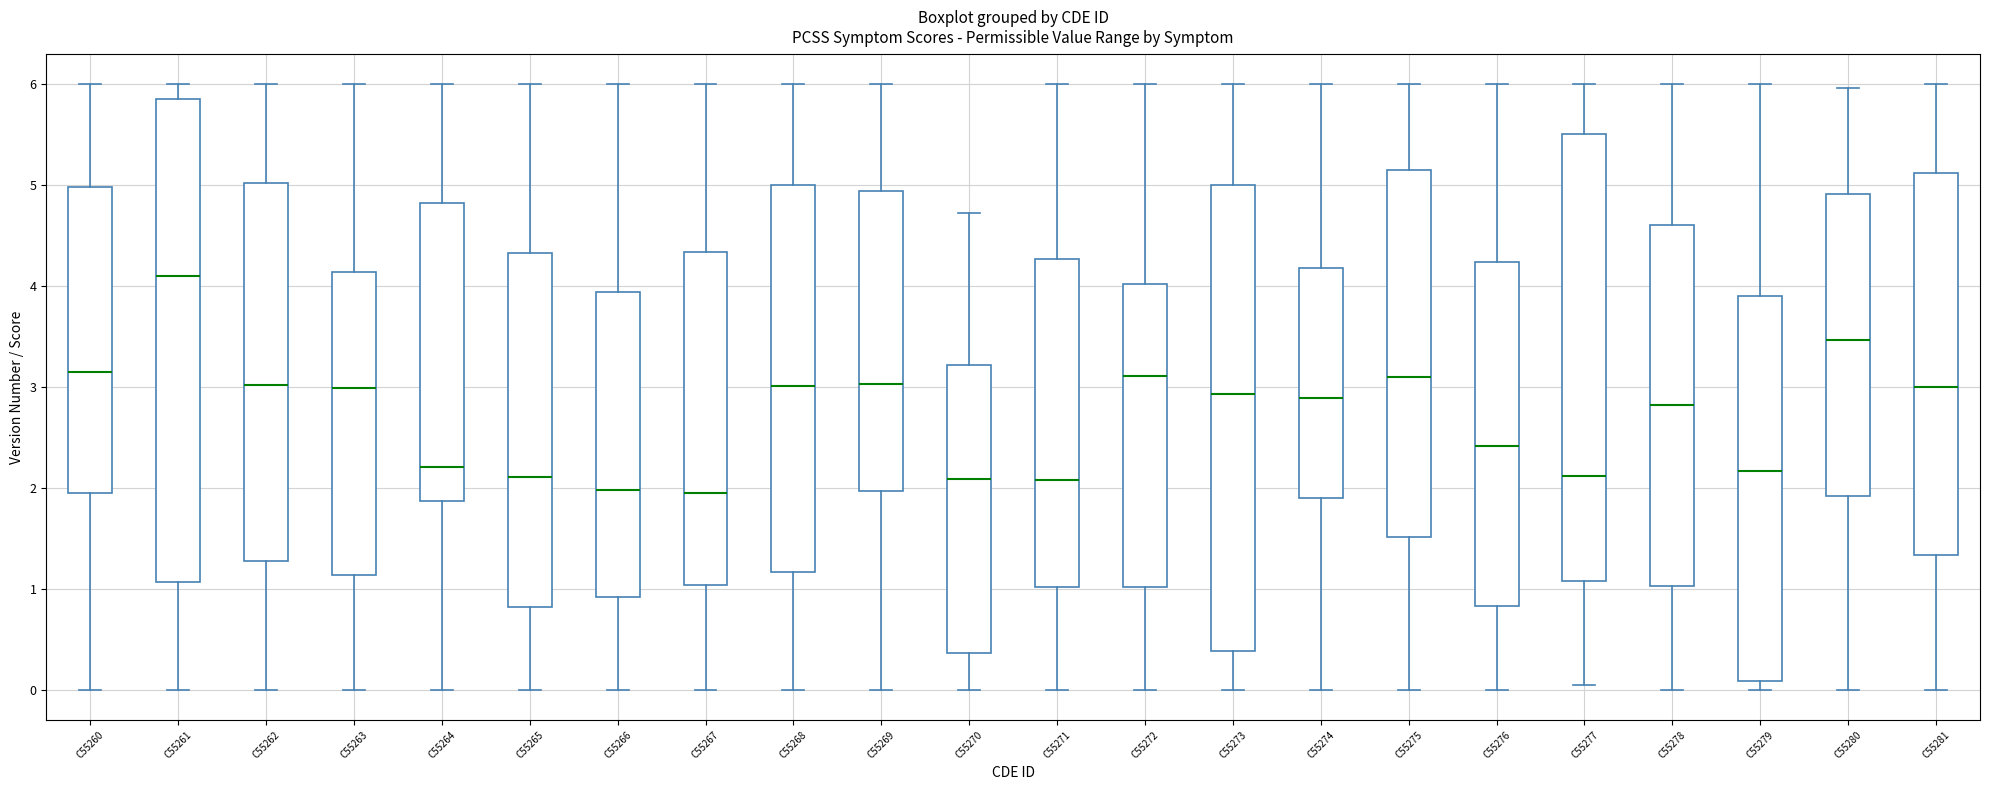

Where is the upper edge of the box for C55271 on the y-axis? The values are not printed on the chart, so give them approximately, as read against the axis.

4.3